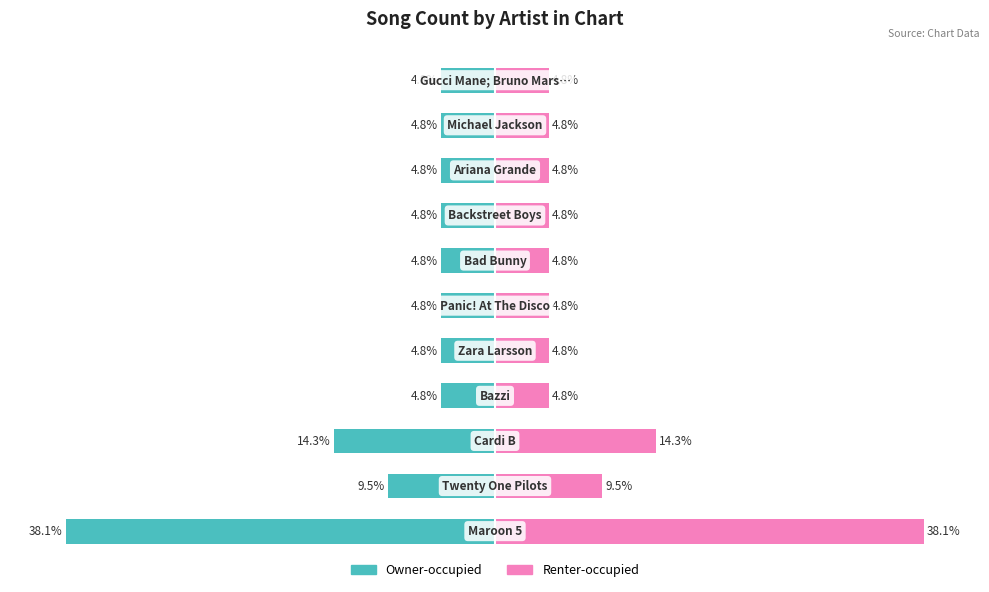

Rank the series by their maximum value, from lowest to highest.

Song Count (left), Song Count (right)